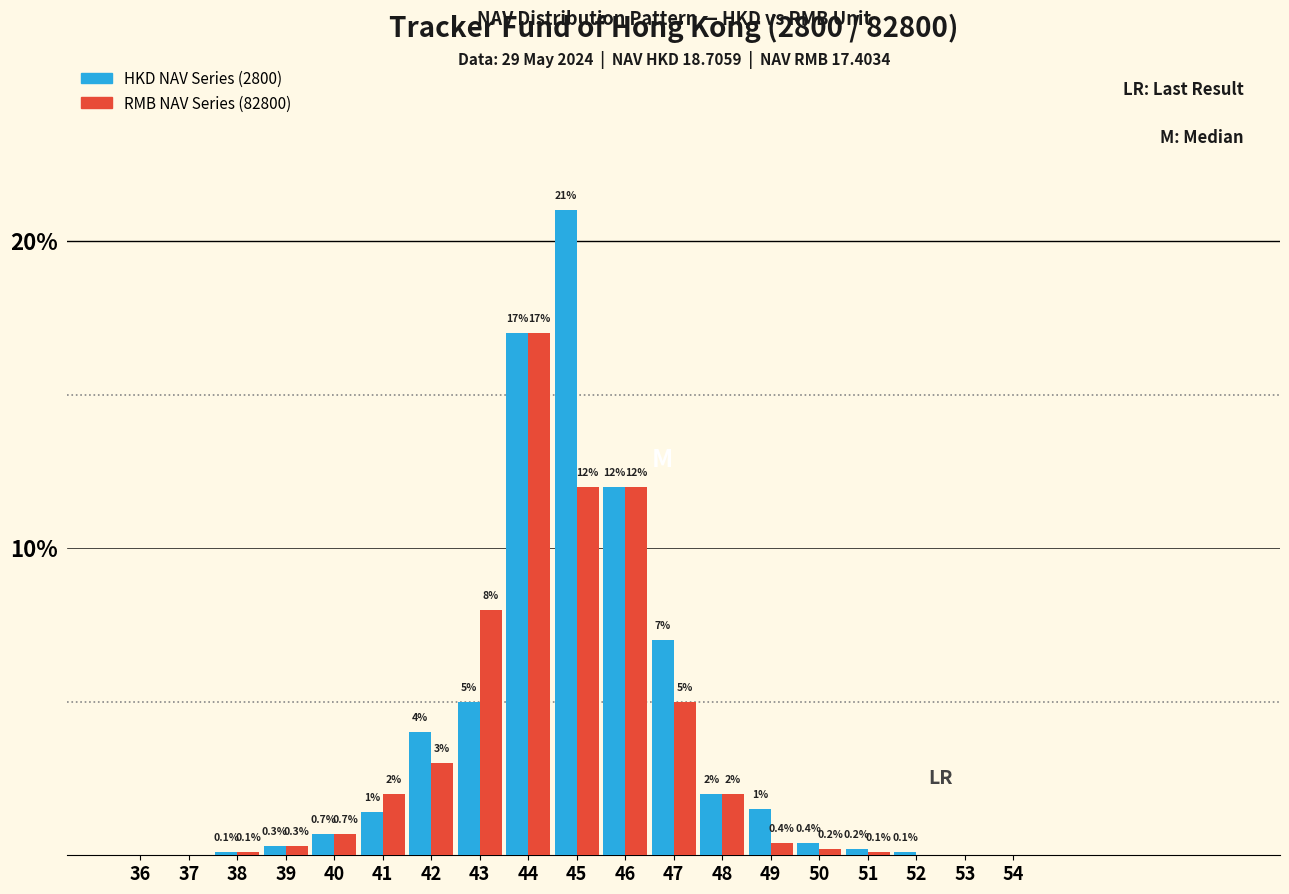

Reading left to right, extract all data points from this chart.

HKD NAV Series (2800): 36=0.0	37=0.0	38=0.1	39=0.3	40=0.7	41=1.4	42=4.0	43=5.0	44=17.0	45=21.0	46=12.0	47=7.0	48=2.0	49=1.5	50=0.4	51=0.2	52=0.1	53=0.0	54=0.0
RMB NAV Series (82800): 36=0.0	37=0.0	38=0.1	39=0.3	40=0.7	41=2.0	42=3.0	43=8.0	44=17.0	45=12.0	46=12.0	47=5.0	48=2.0	49=0.4	50=0.2	51=0.1	52=0.0	53=0.0	54=0.0